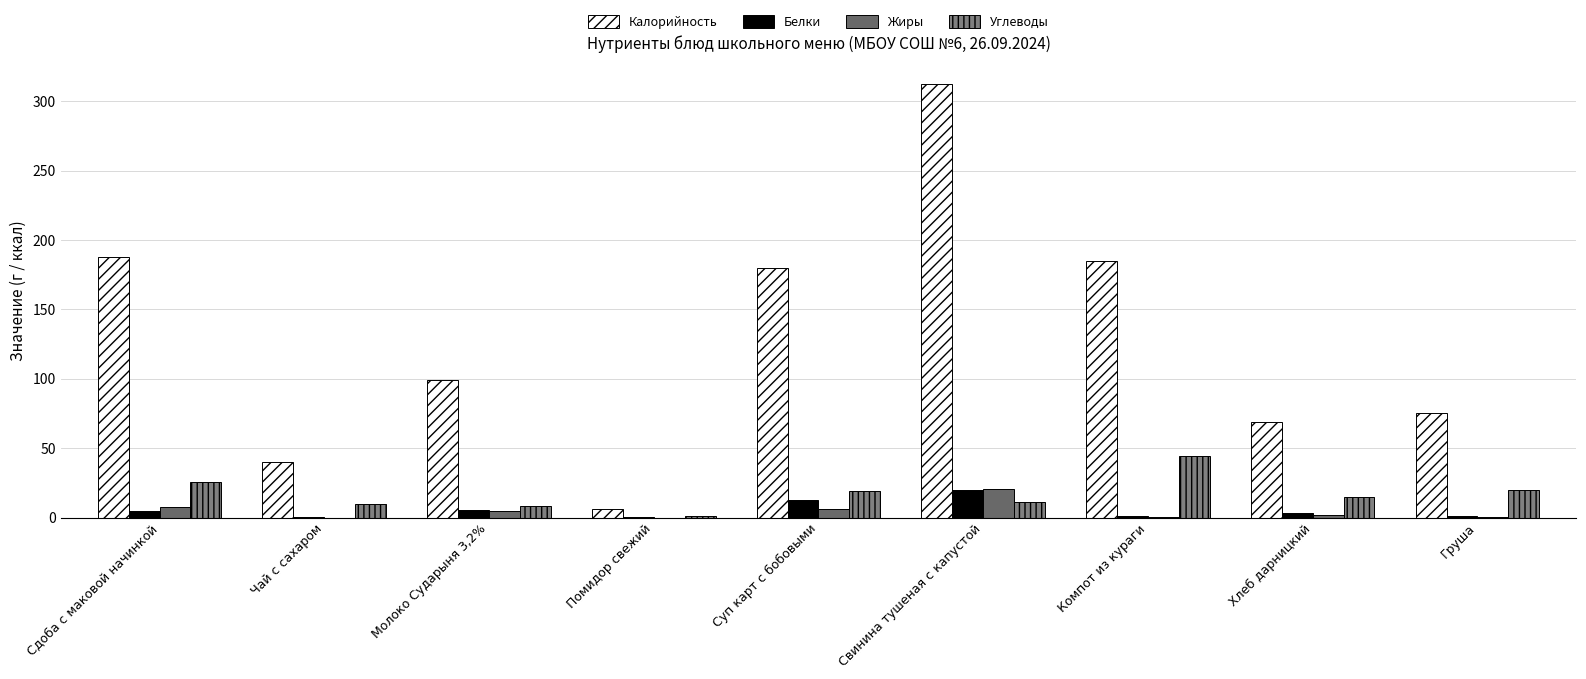

Is the value of Белки at Чай с сахаром greater than the value of Жиры at Свинина тушеная с капустой?

No